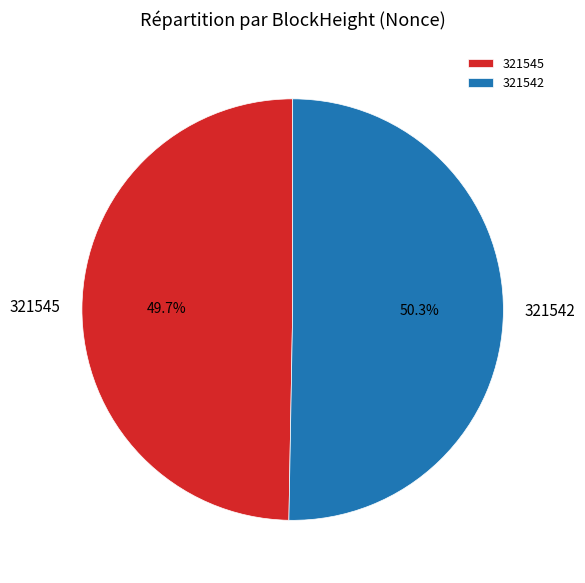

Count the number of slices in the pie.

2